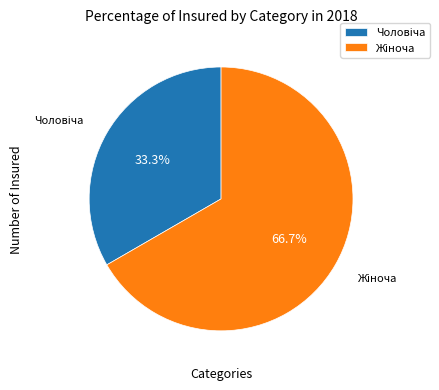

Is there a majority slice in this chart?

Yes